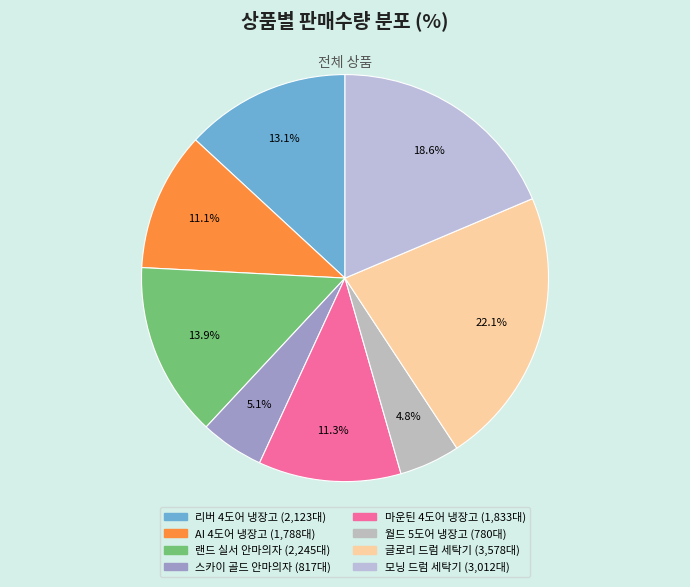

True or false: 모닝 드럼 세탁기 accounts for 11% of the total.

False